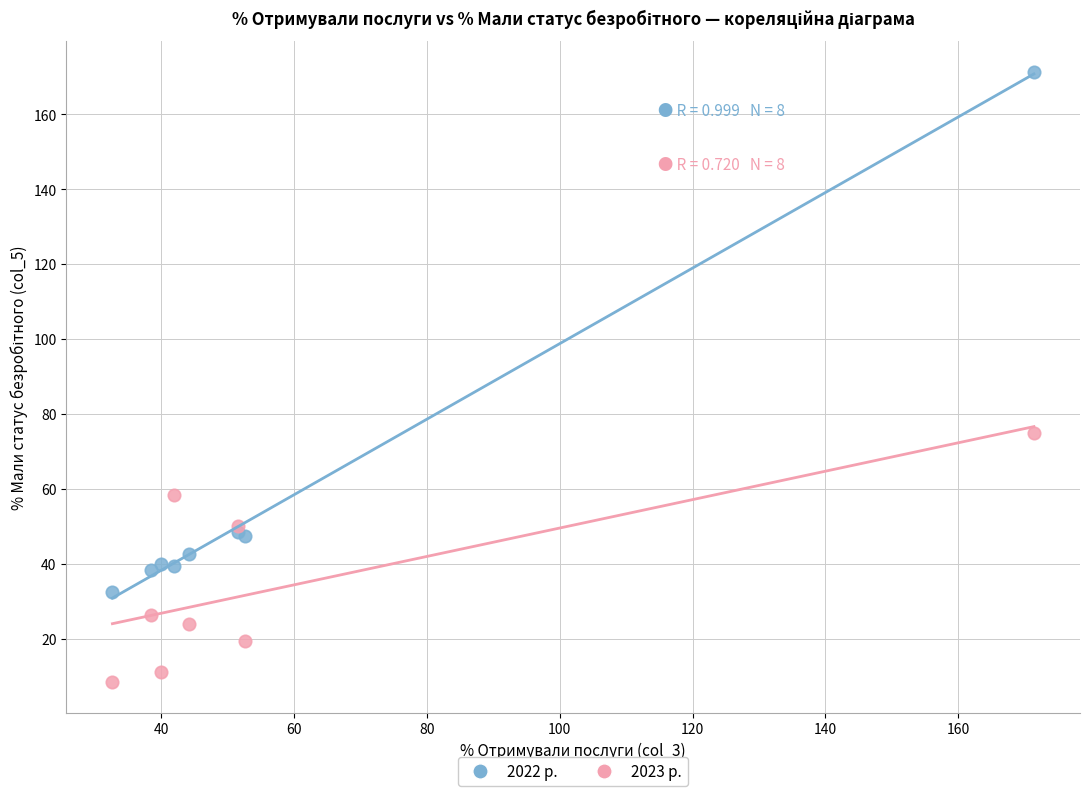

Across all series, what Y value is closest to 89?

75.0